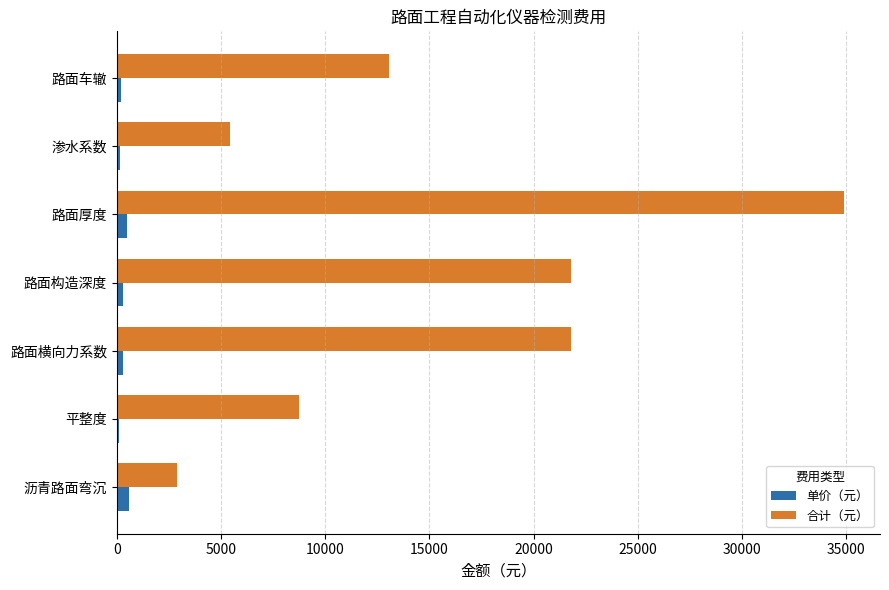

Which series has the widest spread of values?

合计（元）